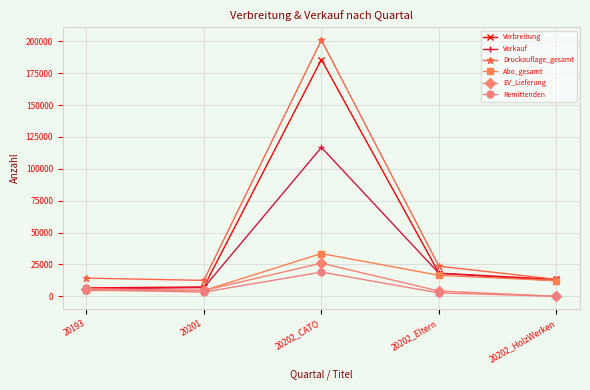

Where is the first local minimum for Abo_gesamt?

20201